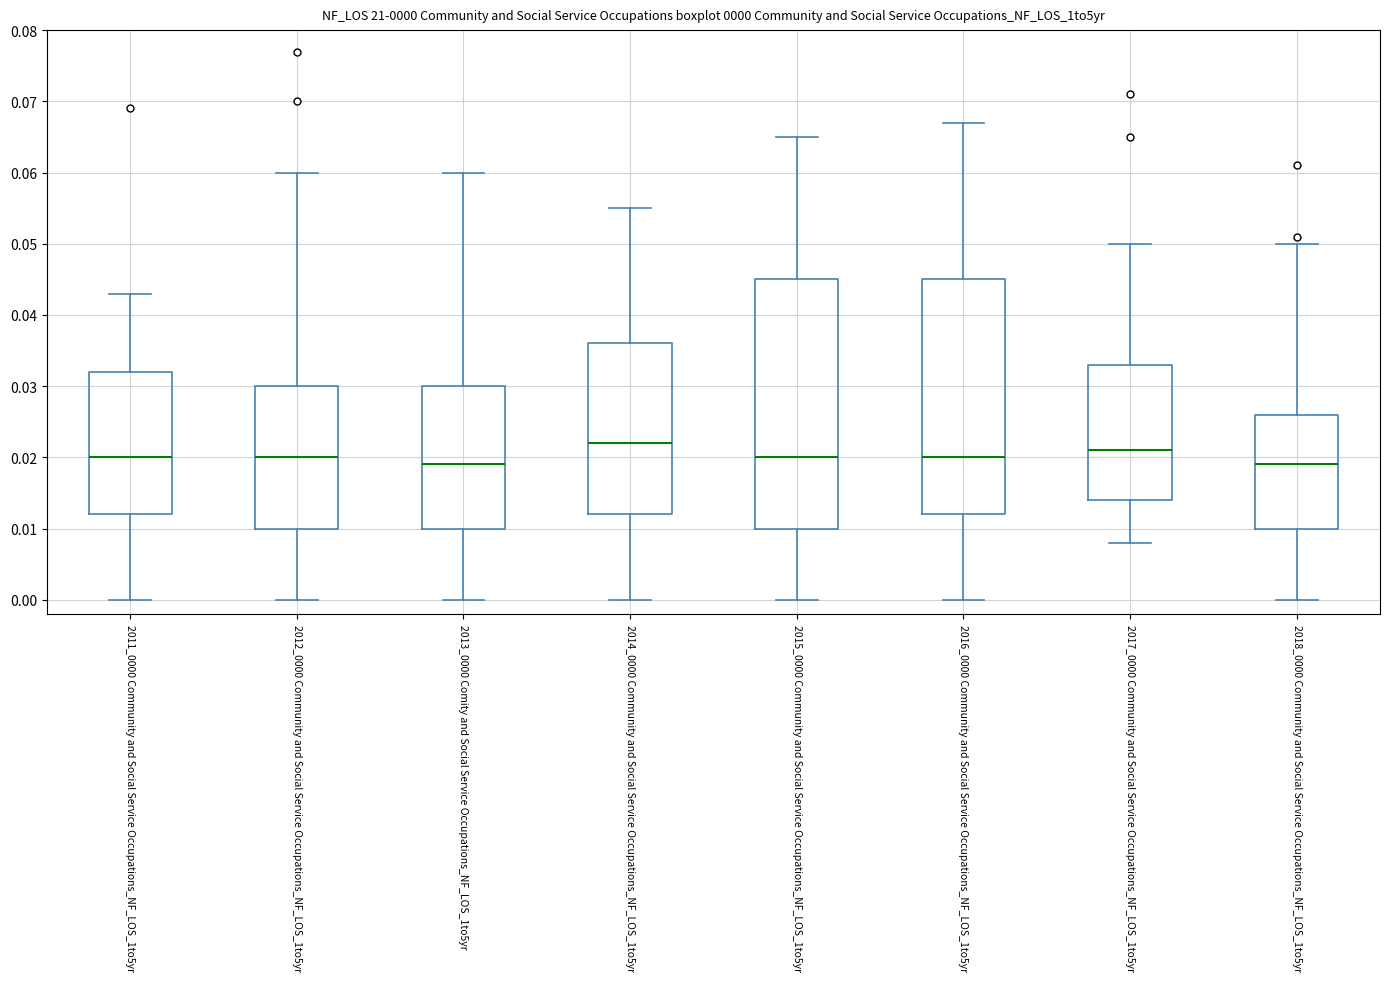

Which box is the tallest, from its lower edge to its upper edge?

2015_0000 Community and Social Service Occupations_NF_LOS_1to5yr